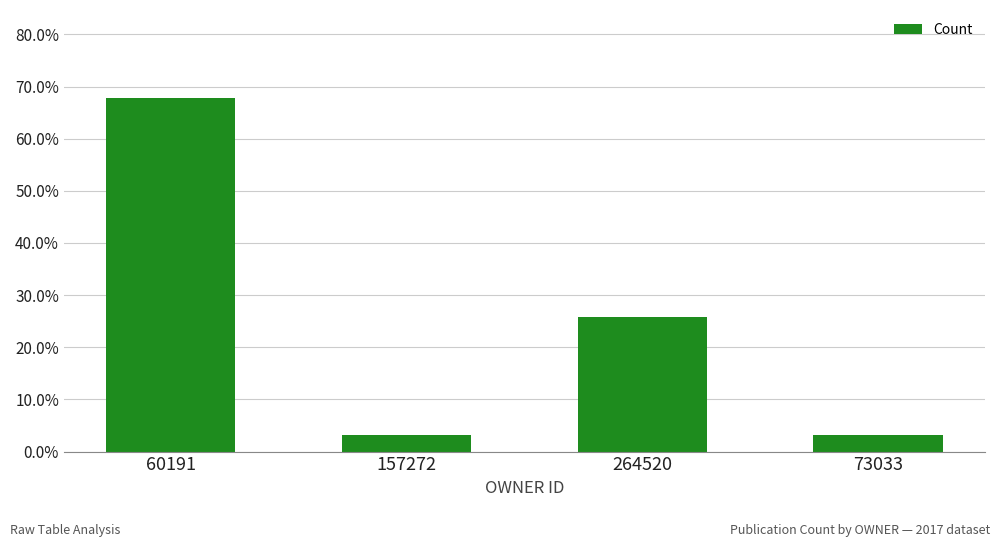

Which label corresponds to the largest value in the chart?

60191